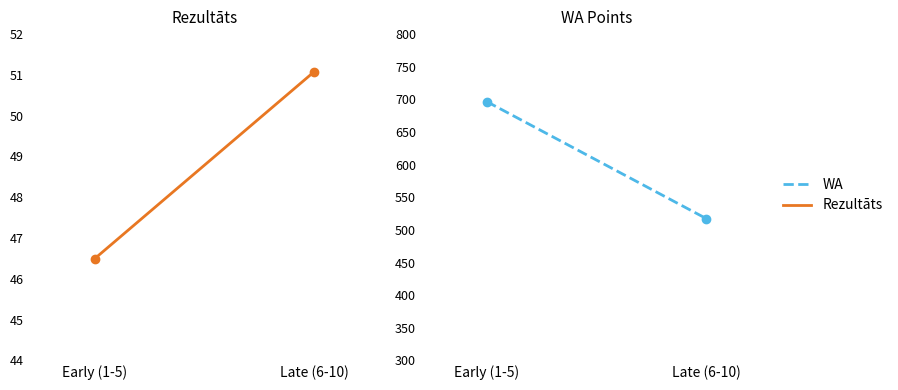

How many series are shown in this chart?

2